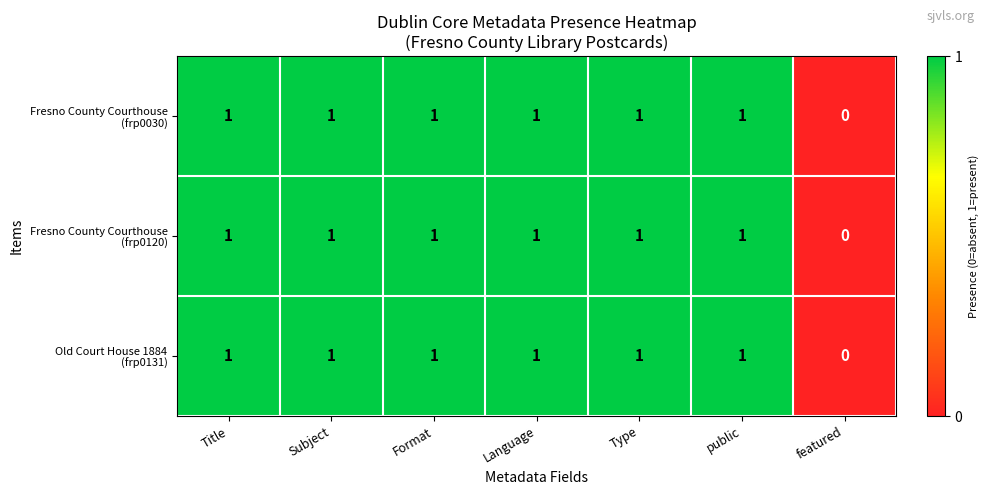

At which category does the chart reach its minimum across all series?

featured